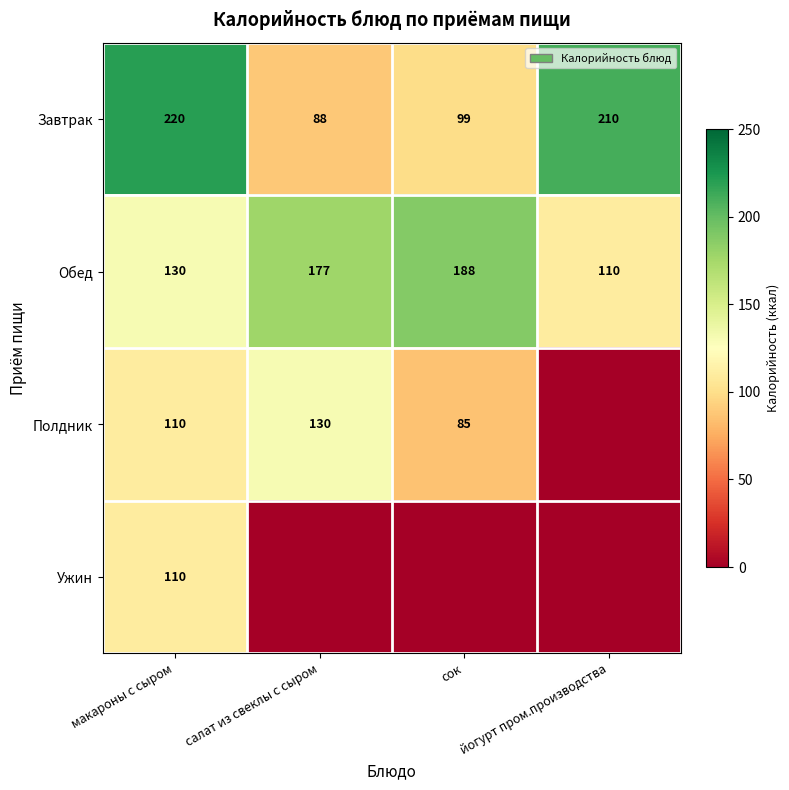

What is the average value of the Завтрак series?

154